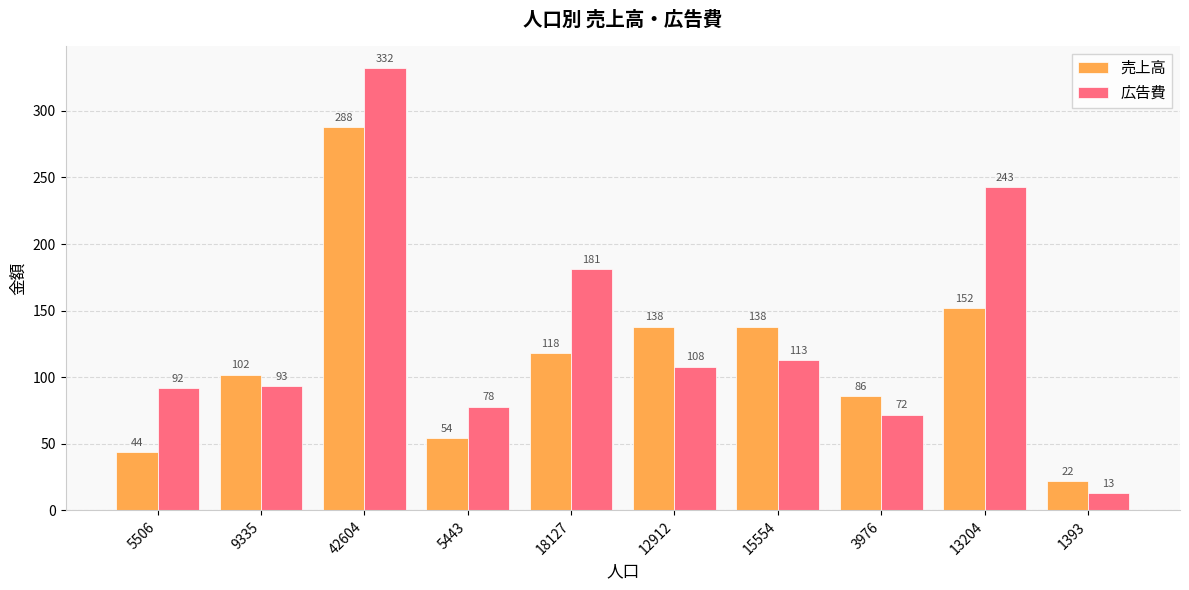

Between 15554 and 3976, which series saw the biggest shift?

売上高